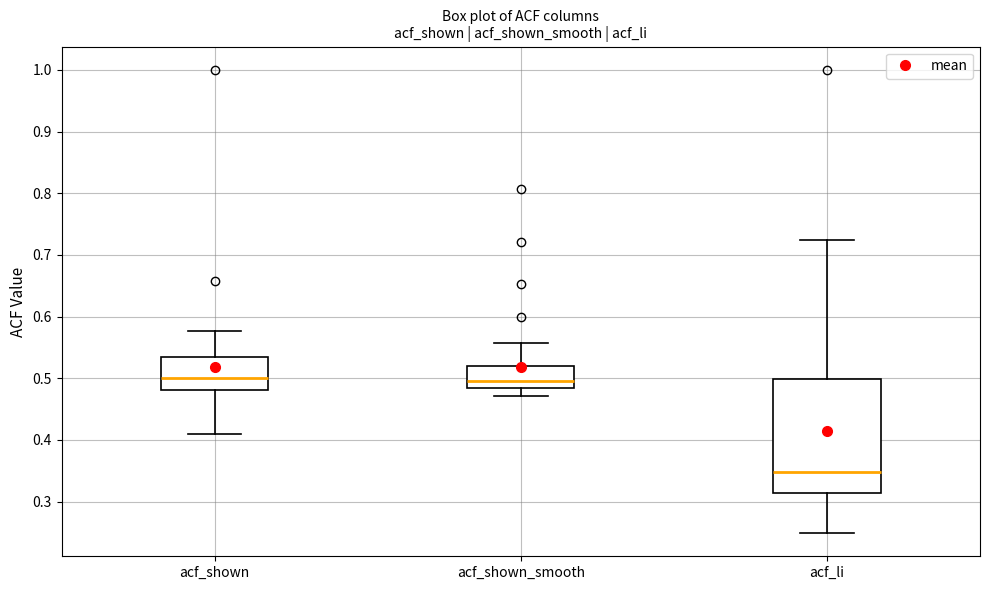

Reading left to right, transcribe this box plot: for each box, give where its median line is, the range the box spans, and where its two whiskers end, as read against the y-axis. The values are not printed on the chart, so give them approximately, as read against the axis.

acf_shown: median 0.50, box 0.48 to 0.53, whiskers 0.41 to 0.58
acf_shown_smooth: median 0.50, box 0.48 to 0.52, whiskers 0.47 to 0.56
acf_li: median 0.35, box 0.31 to 0.50, whiskers 0.25 to 0.72